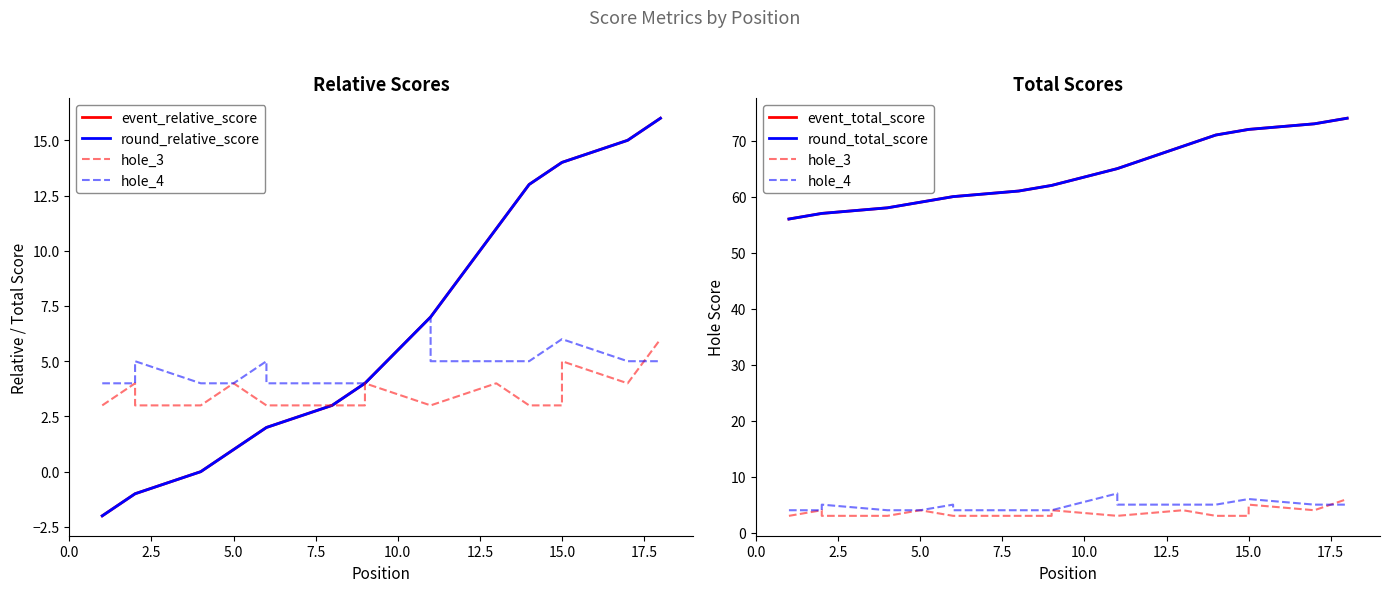

Count the hole_3 values in the range 3 to 4.

16